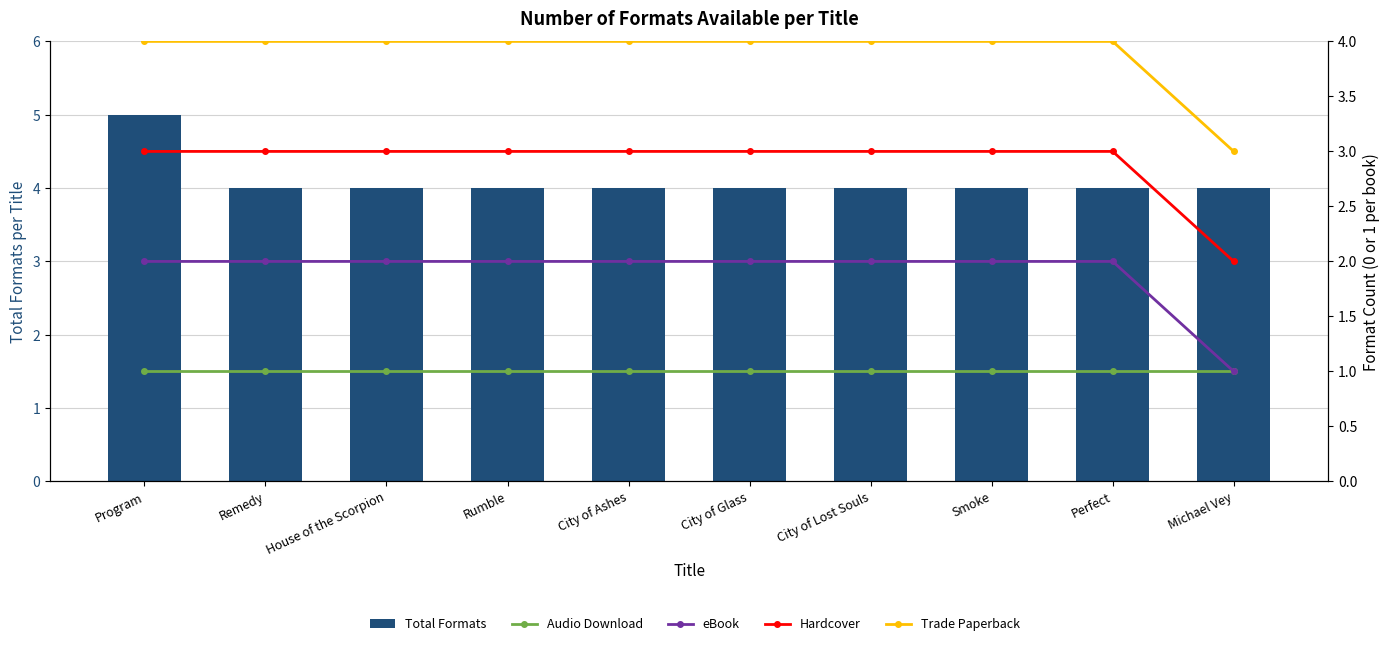

Which series has the largest range (max minus min)?

Total Formats